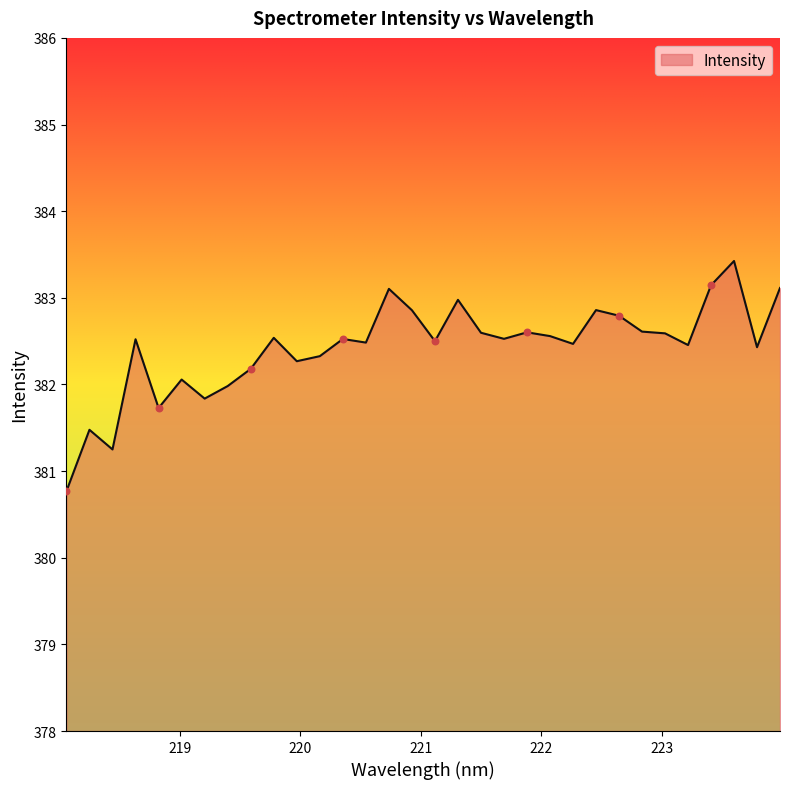

What is the smallest value displayed?

380.8